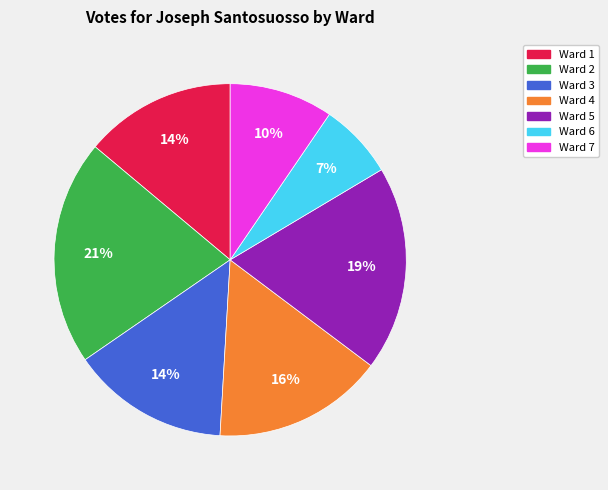

Which category has the biggest portion of the pie?

Ward 2